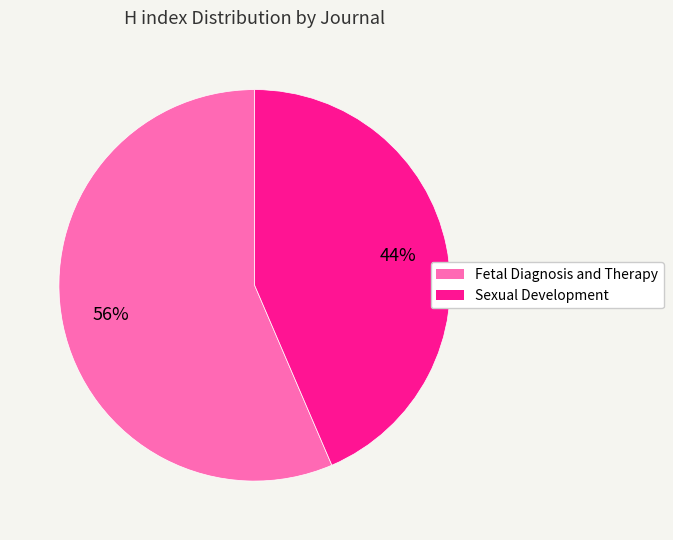

How many segments does this pie chart have?

2